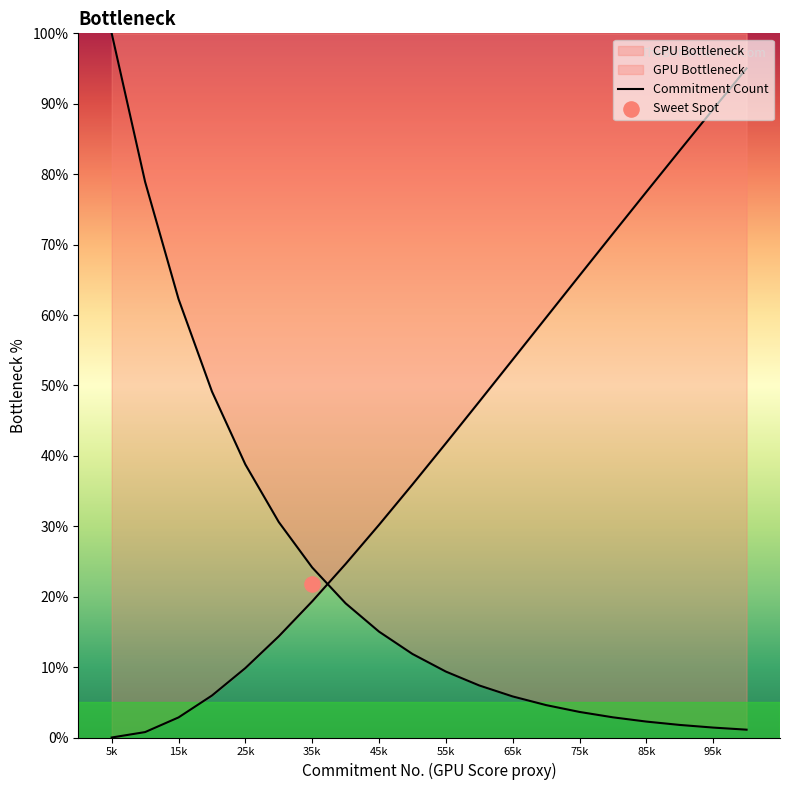

Which has a higher value, 4 or 6?

6